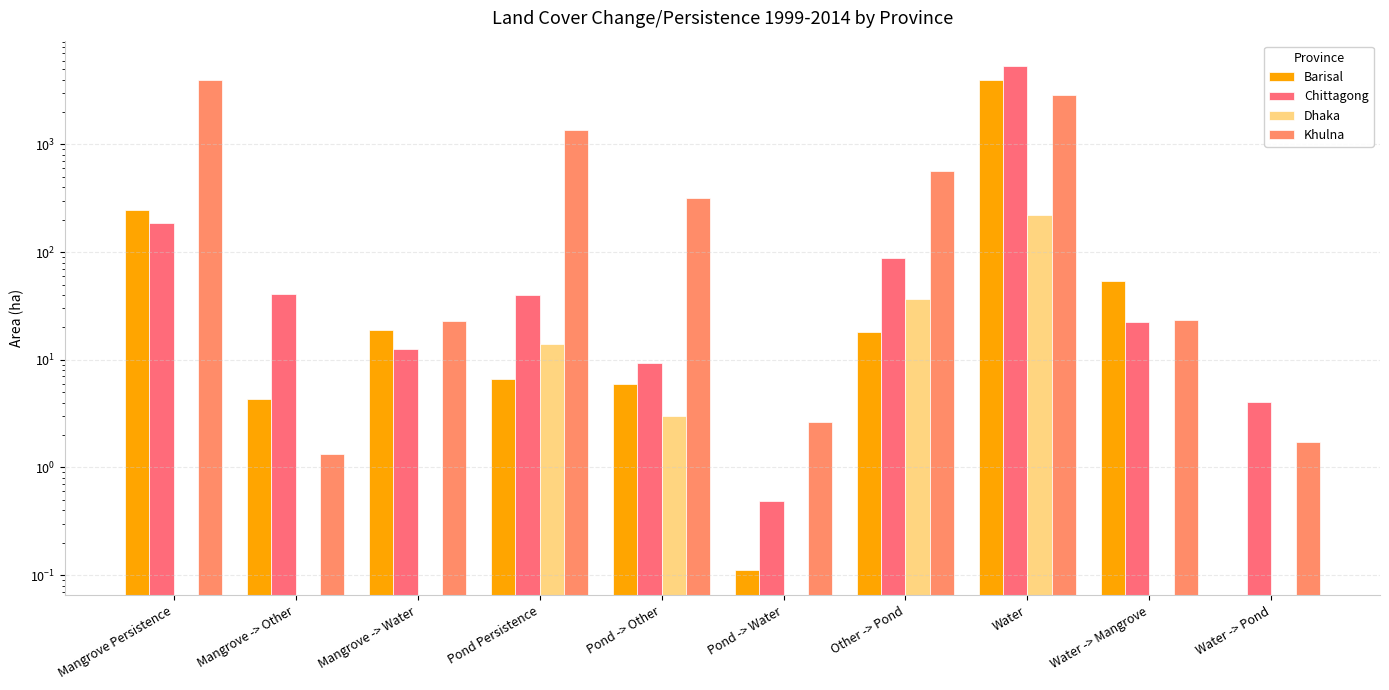

True or false: Barisal has a value of 3959.7 at Water.

True